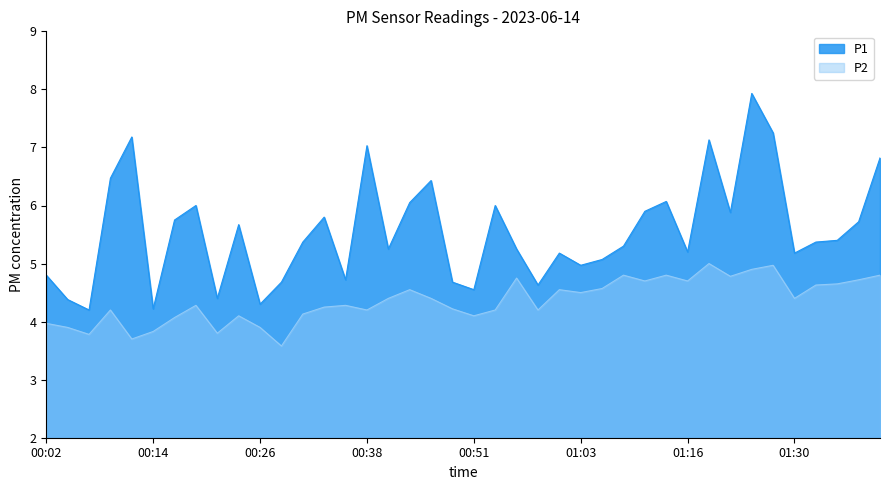

What is the sum of the P2 values at 01:40 and 00:31?

8.9